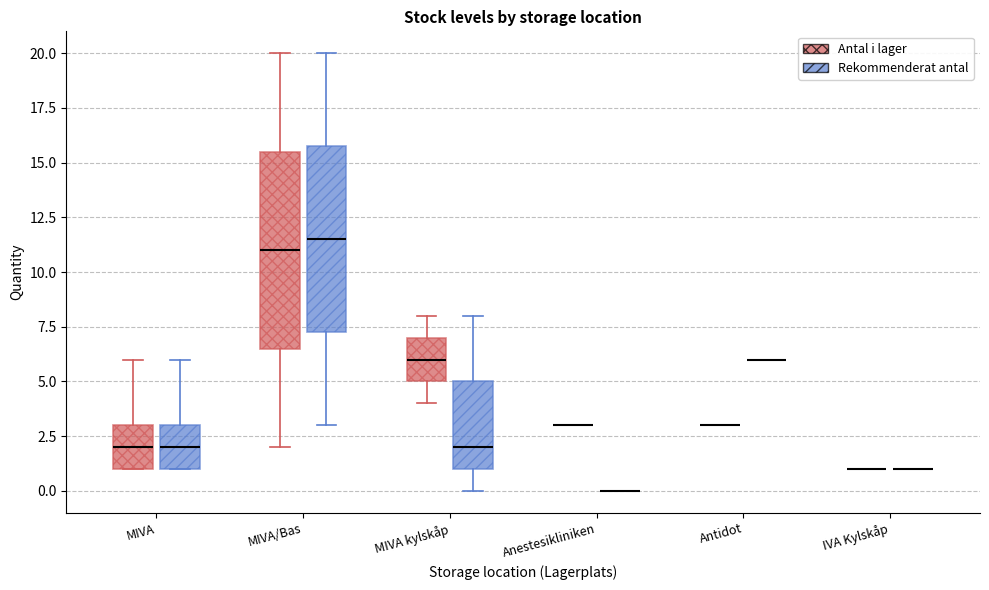

Reading left to right, read every box against the y-axis: the position of its median line, the range the box covers, and the ends of its whiskers. The values are not printed on the chart, so give them approximately, as read against the axis.

MIVA (Antal i lager): median 2.0, box 1.0 to 3.0, whiskers 1.0 to 6.0
MIVA (Rekommenderat antal): median 2.0, box 1.0 to 3.0, whiskers 1.0 to 6.0
MIVA/Bas (Antal i lager): median 11.0, box 6.5 to 15.5, whiskers 2.0 to 20.0
MIVA/Bas (Rekommenderat antal): median 11.5, box 7.5 to 16.0, whiskers 3.0 to 20.0
MIVA kylskåp (Antal i lager): median 6.0, box 5.0 to 7.0, whiskers 4.0 to 8.0
MIVA kylskåp (Rekommenderat antal): median 2.0, box 1.0 to 5.0, whiskers 0.0 to 8.0
Anestesikliniken (Antal i lager): box collapsed to a line at 3.0, whiskers 3.0 to 3.0
Anestesikliniken (Rekommenderat antal): box collapsed to a line at 0.0, whiskers 0.0 to 0.0
Antidot (Antal i lager): box collapsed to a line at 3.0, whiskers 3.0 to 3.0
Antidot (Rekommenderat antal): box collapsed to a line at 6.0, whiskers 6.0 to 6.0
IVA Kylskåp (Antal i lager): box collapsed to a line at 1.0, whiskers 1.0 to 1.0
IVA Kylskåp (Rekommenderat antal): box collapsed to a line at 1.0, whiskers 1.0 to 1.0